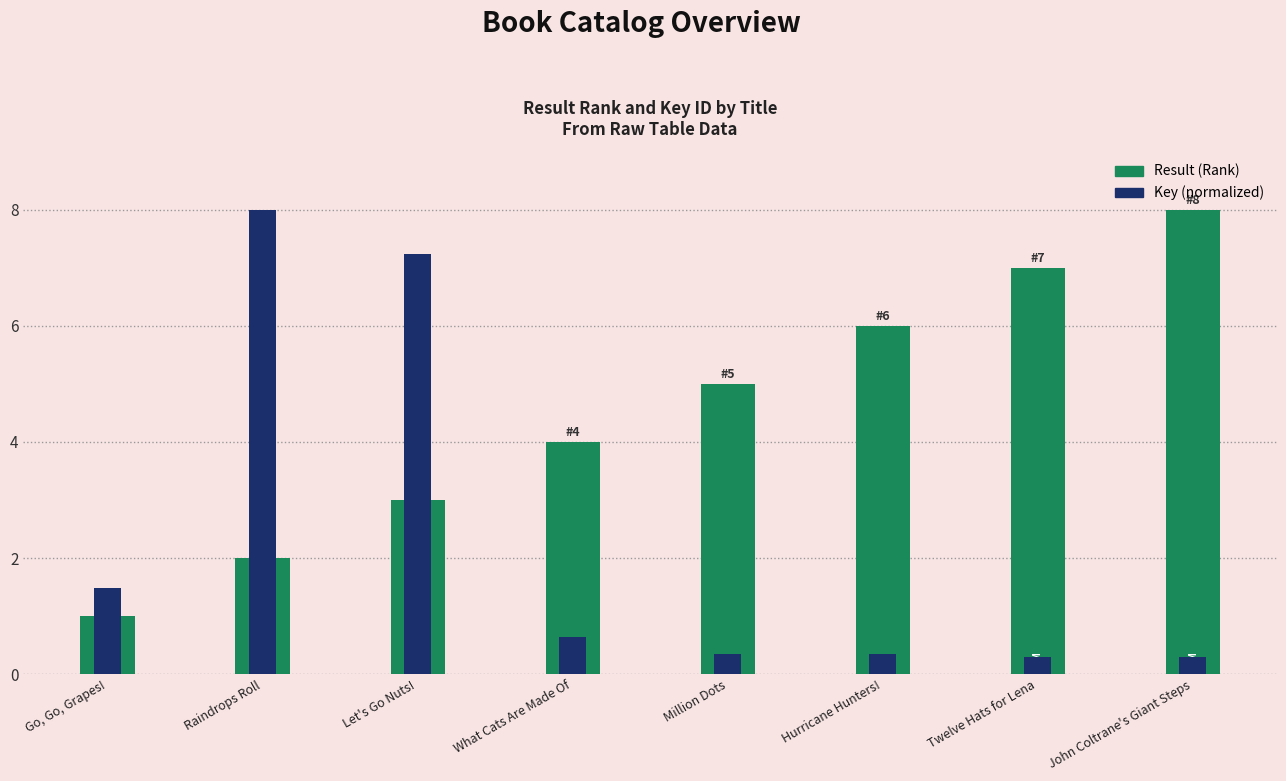

What is the difference between the Result values at Go, Go, Grapes! and Million Dots?

4.0